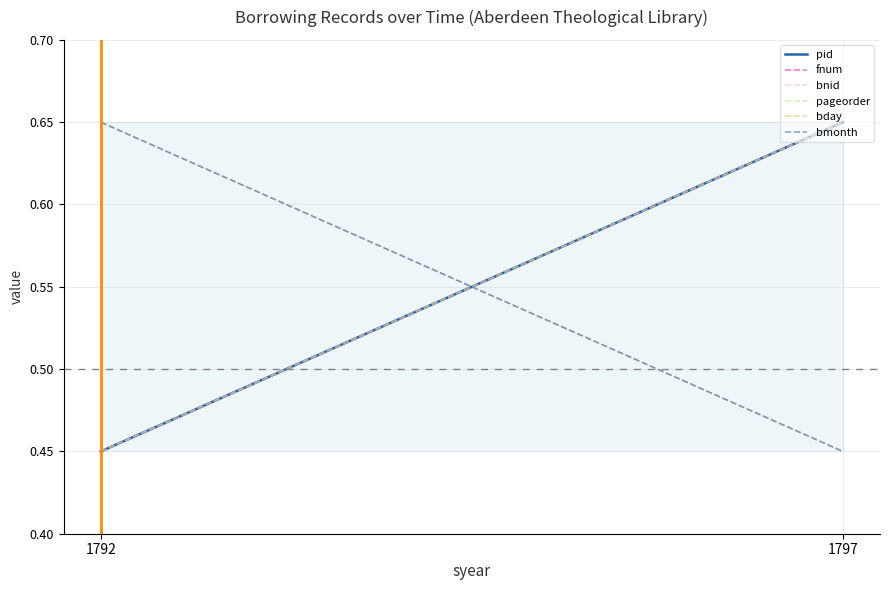

At how many categories does at least one series exceed 0?

2